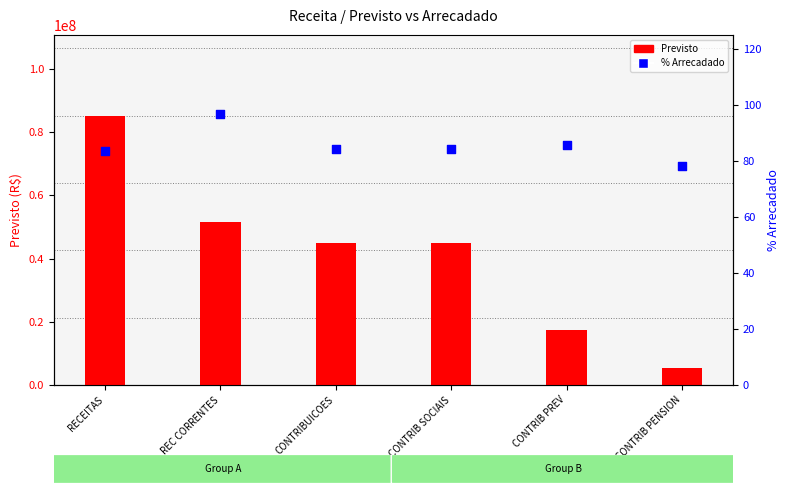

What are all the series names shown in the legend?

Previsto, % Arrecadado